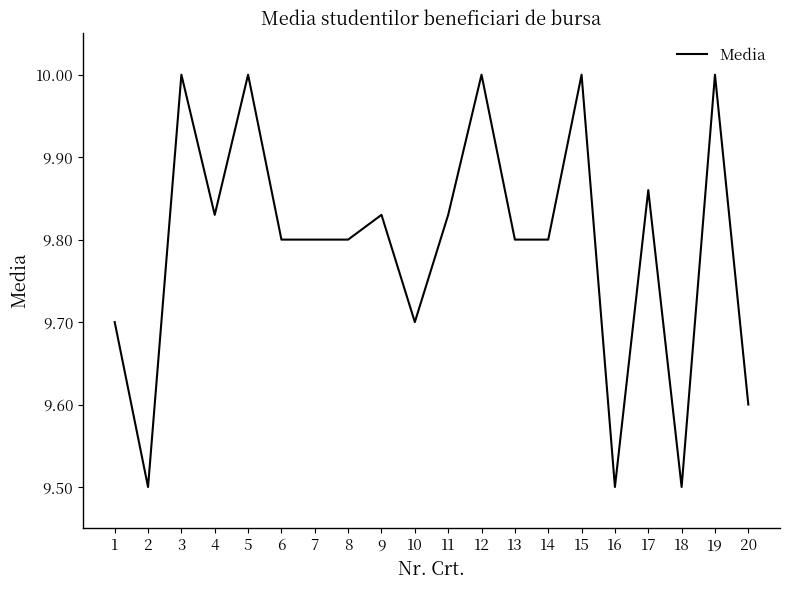

What is the difference between the maximum and minimum values?

0.5